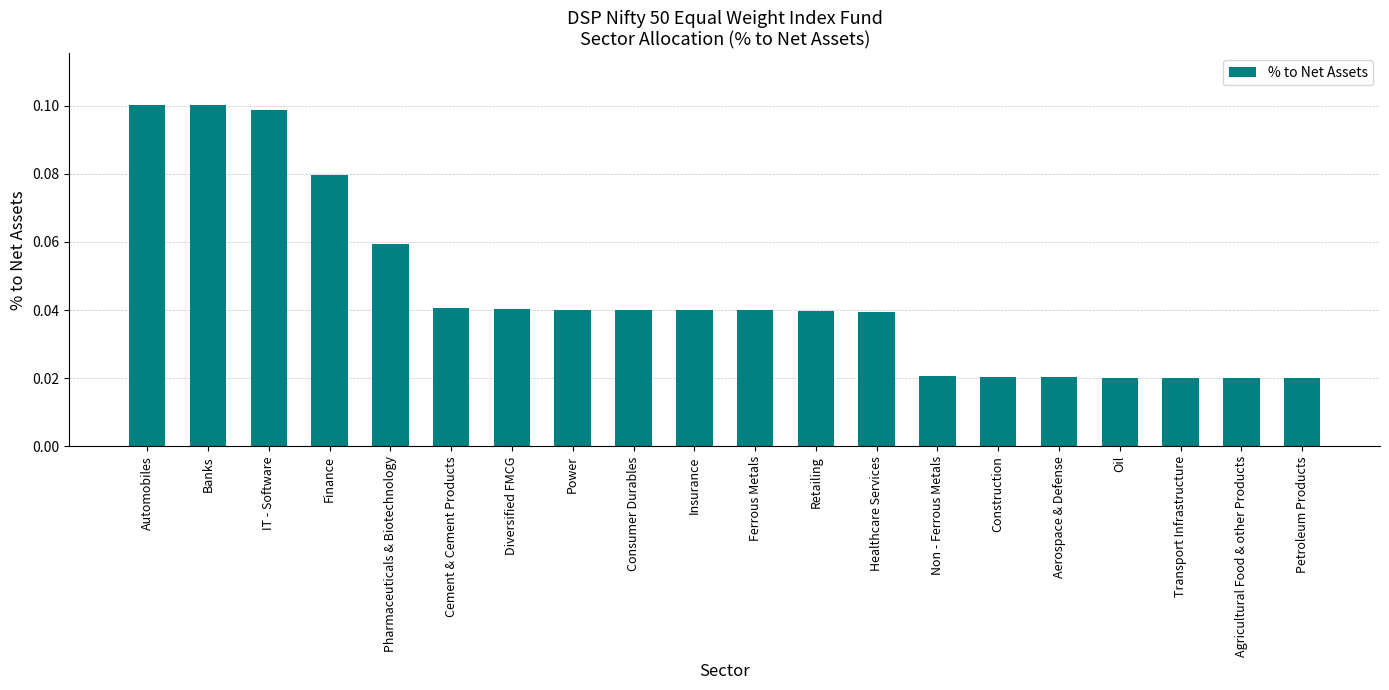

How many values are between 0 and 1?

20